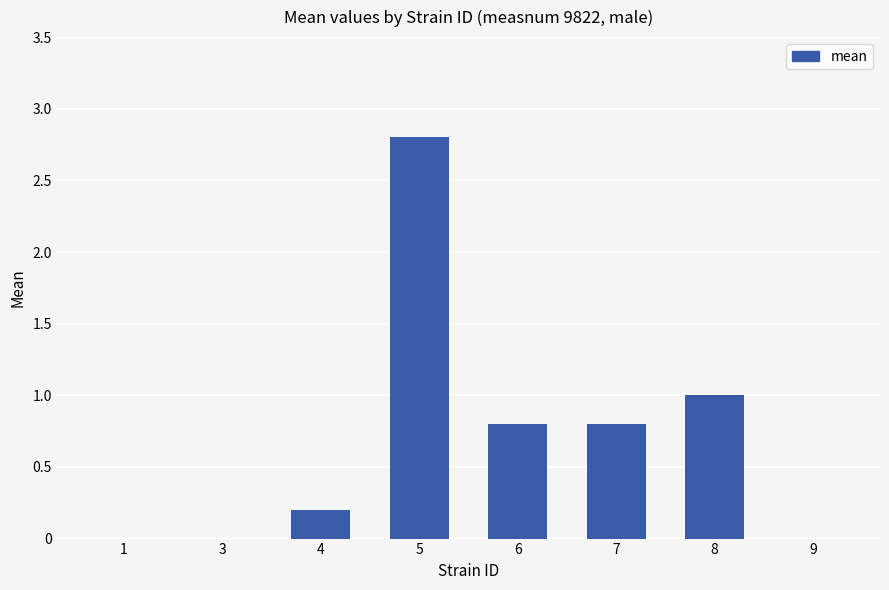

The value at 8 is 1.0. True or false?

True